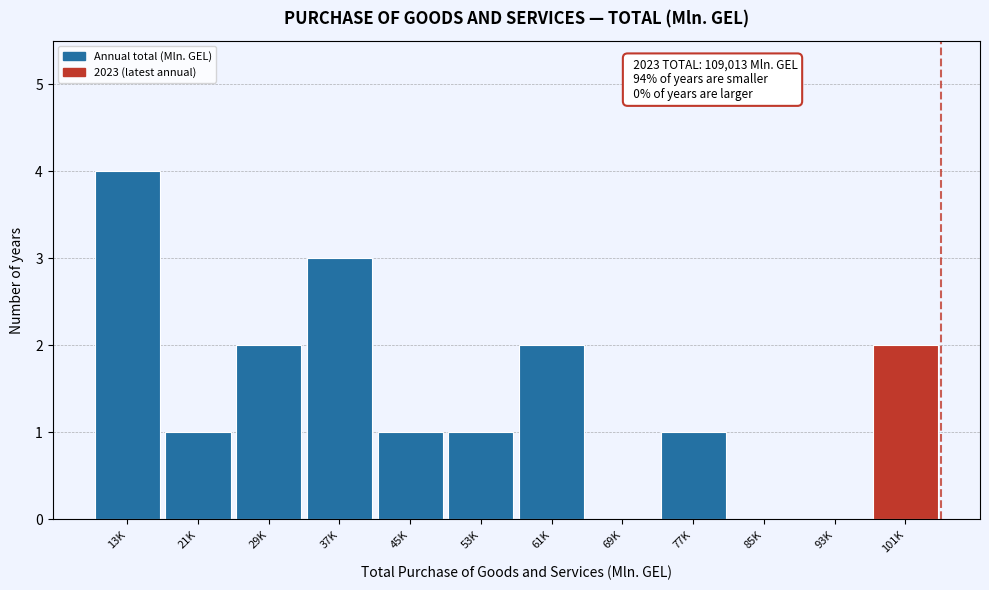

Reading left to right, what are all the values shown in this chart?

13K=4	21K=1	29K=2	37K=3	45K=1	53K=1	61K=2	69K=0	77K=1	85K=0	93K=0	101K=2